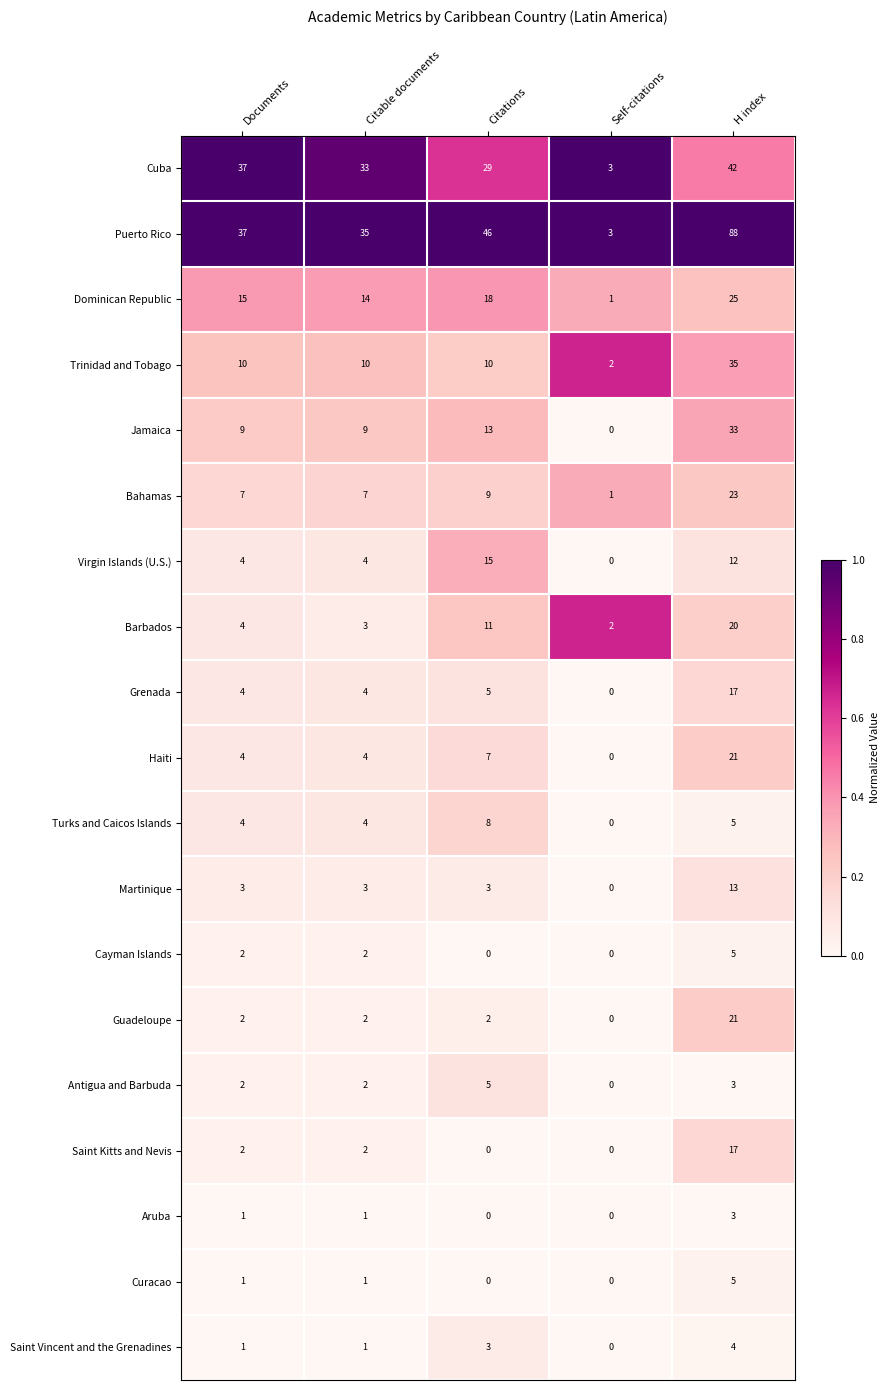

At which category is the sum across all series the highest?

H index